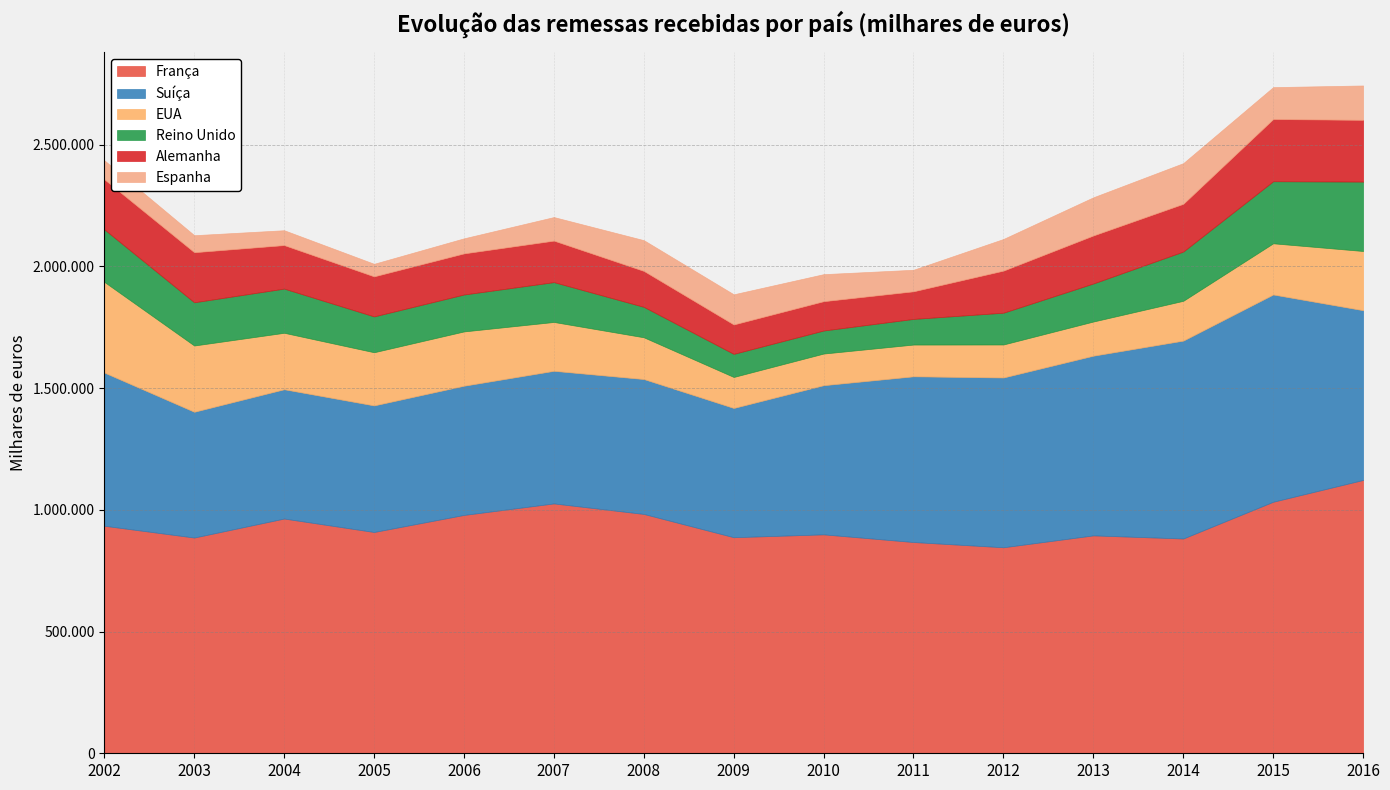

Where is Espanha nearest to the value 109245?

2010